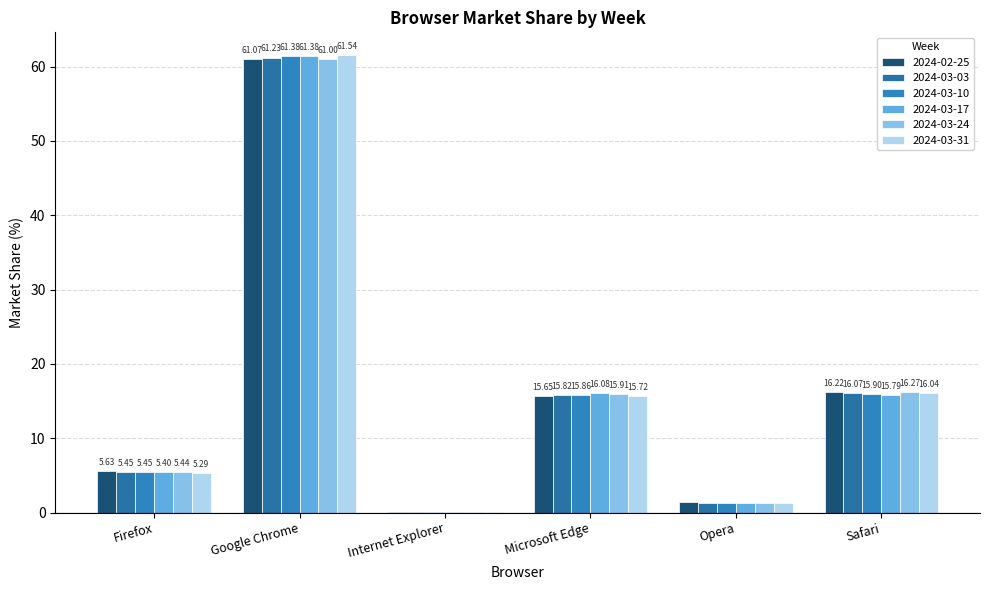

What is the difference between the 2024-03-24 values at Firefox and Microsoft Edge?

10.5